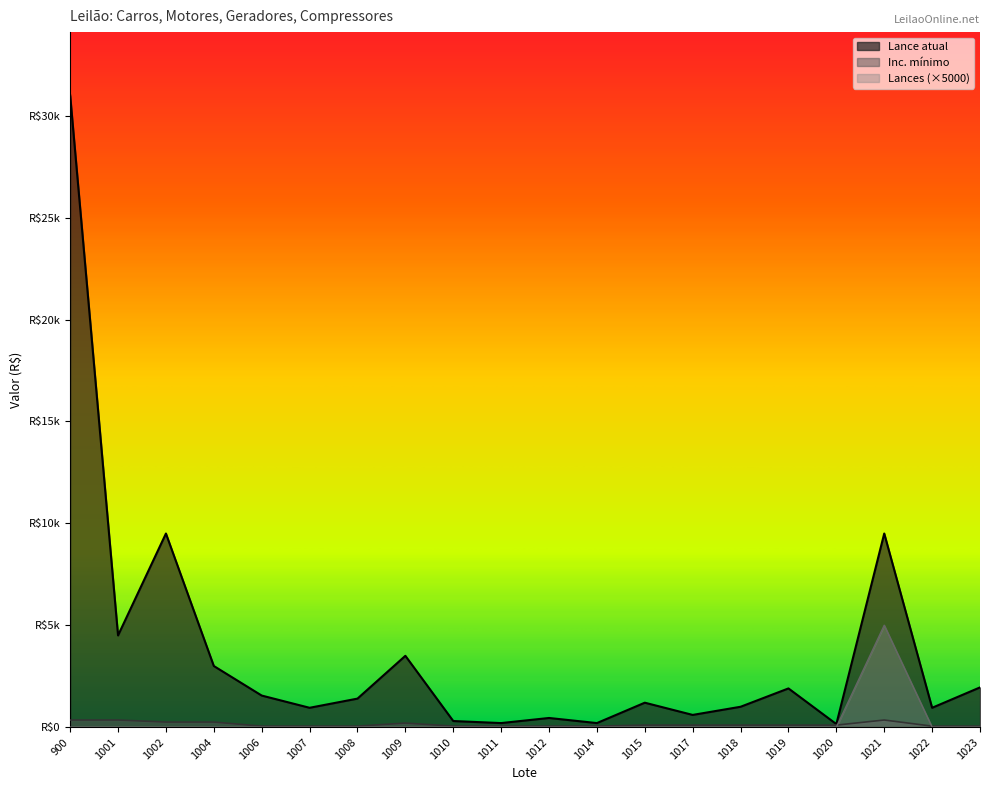

In Lances, how many points are higher than both neighbors (excluding endpoints)?

1